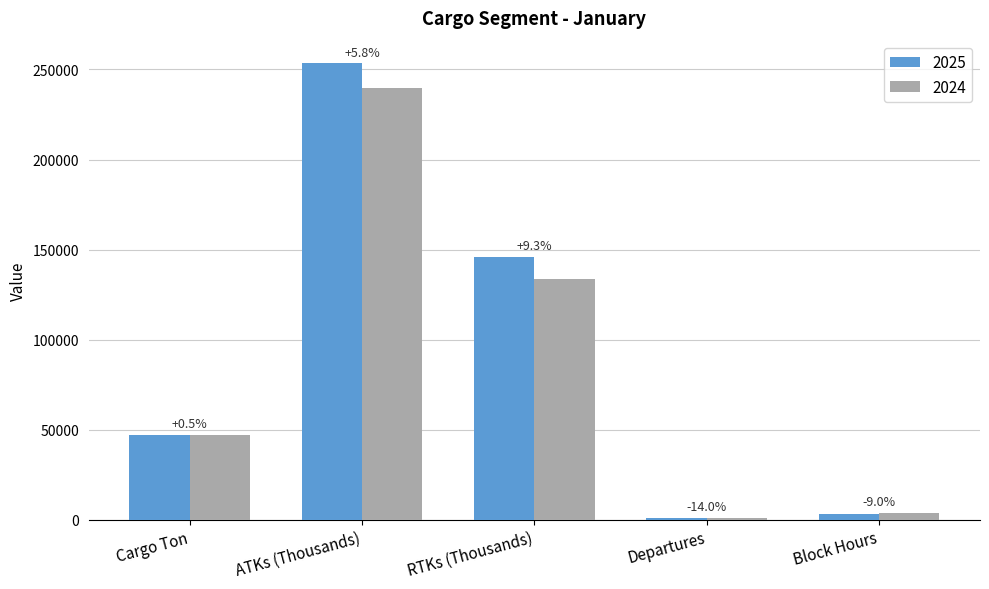

Which category has the highest value across all series?

ATKs (Thousands)